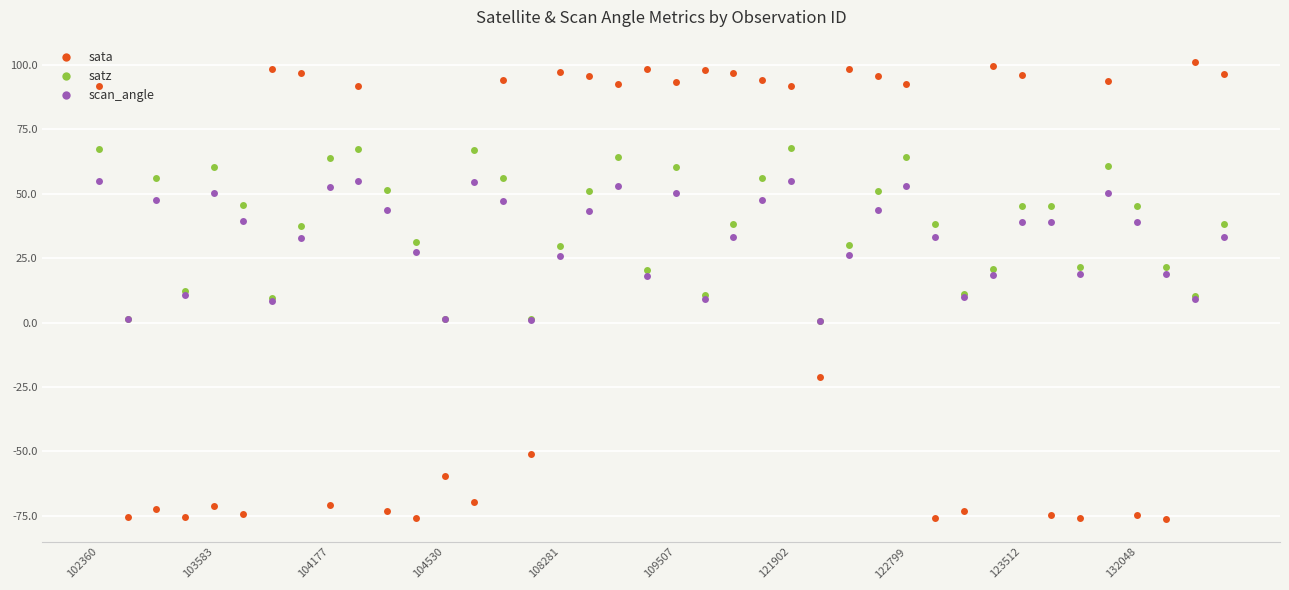

What is the greatest value displayed?

100.9